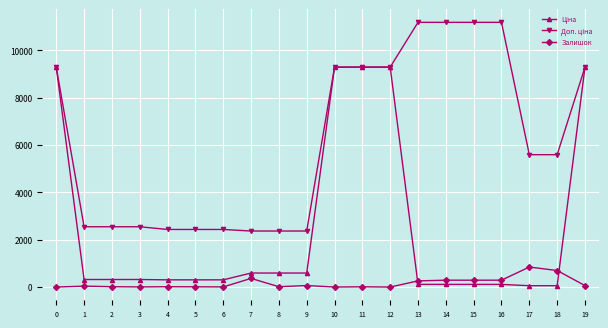

What is the maximum value shown in the chart?

11182.0